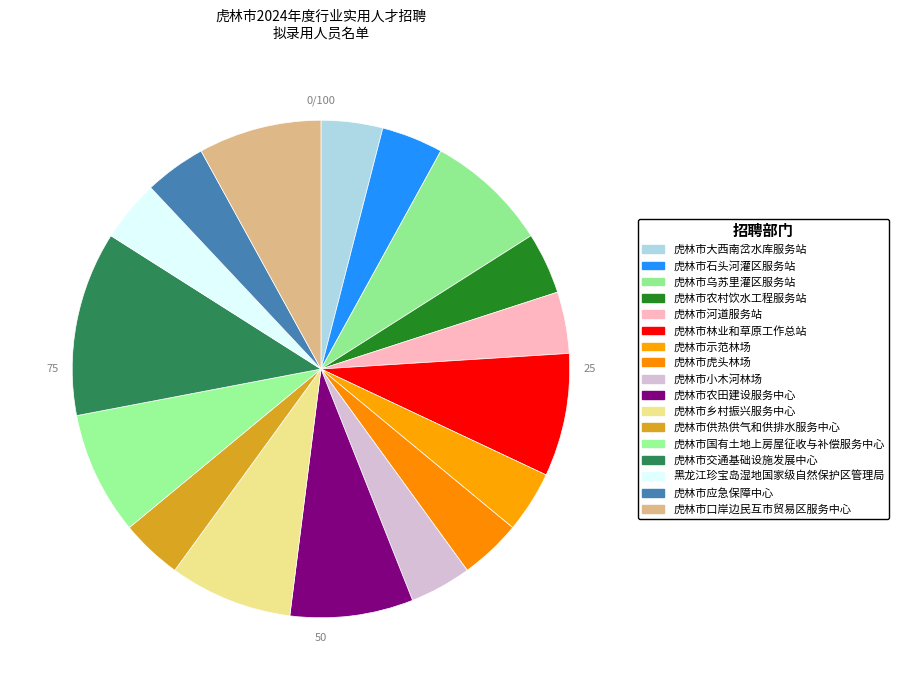

To the nearest percent, what is the difference between the 虎林市农村饮水工程服务站 and 虎林市口岸边民互市贸易区服务中心 slice percentages?

4%